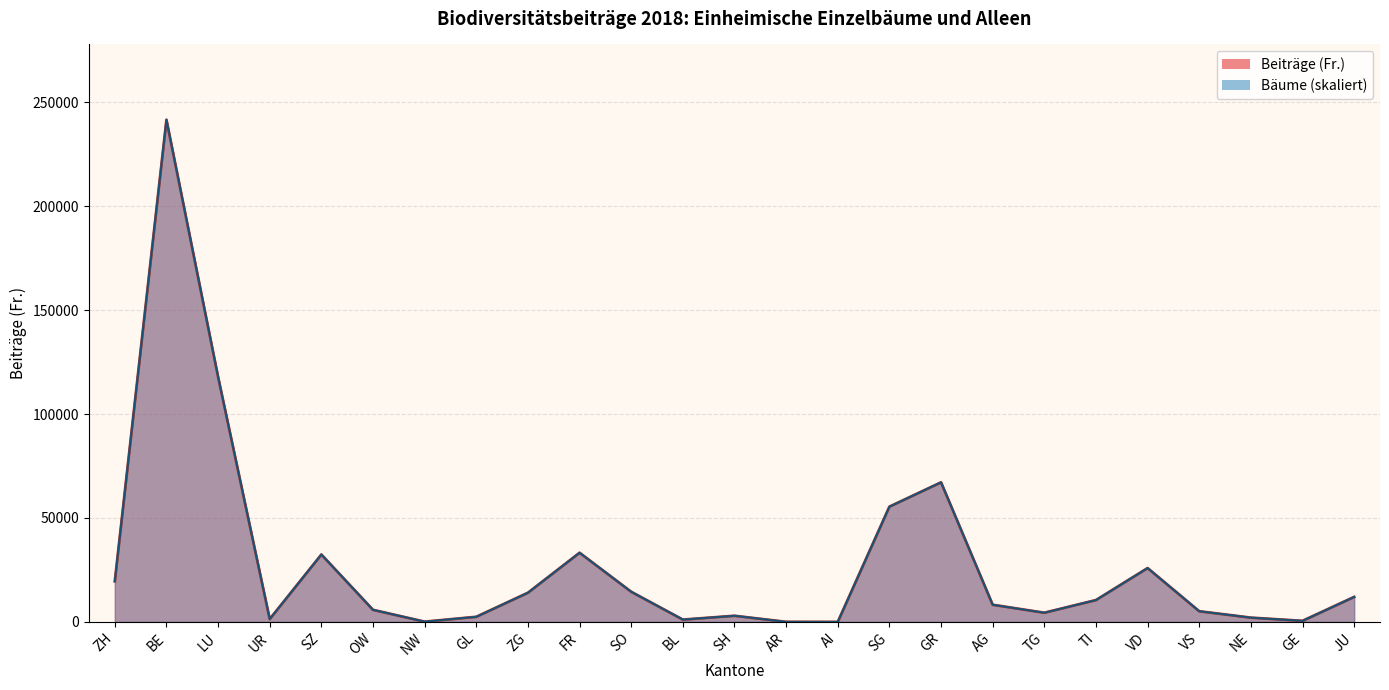

What is the label of the 18th point from the left?

AG